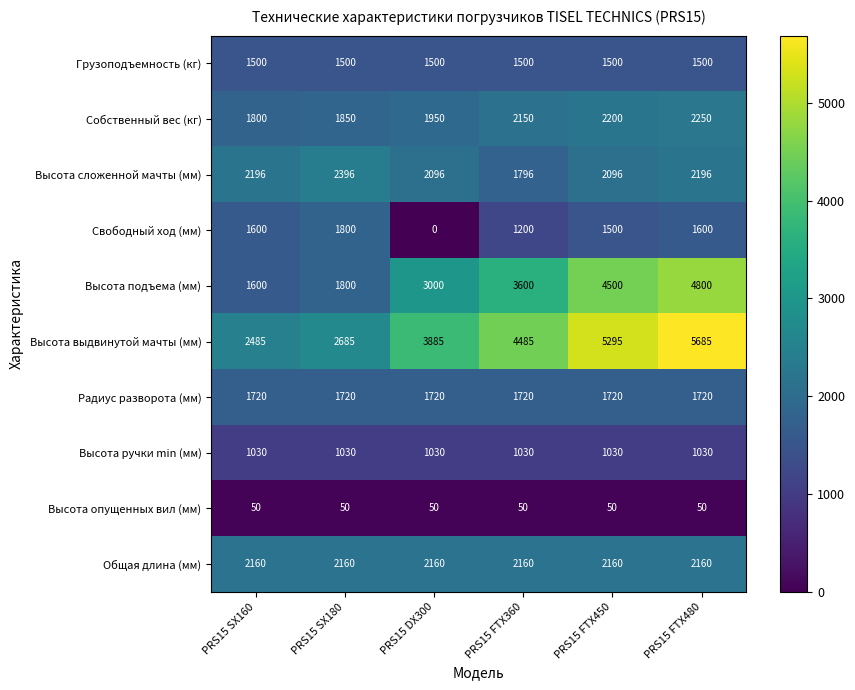

What is the total value across all series at PRS15 DX300?

17391